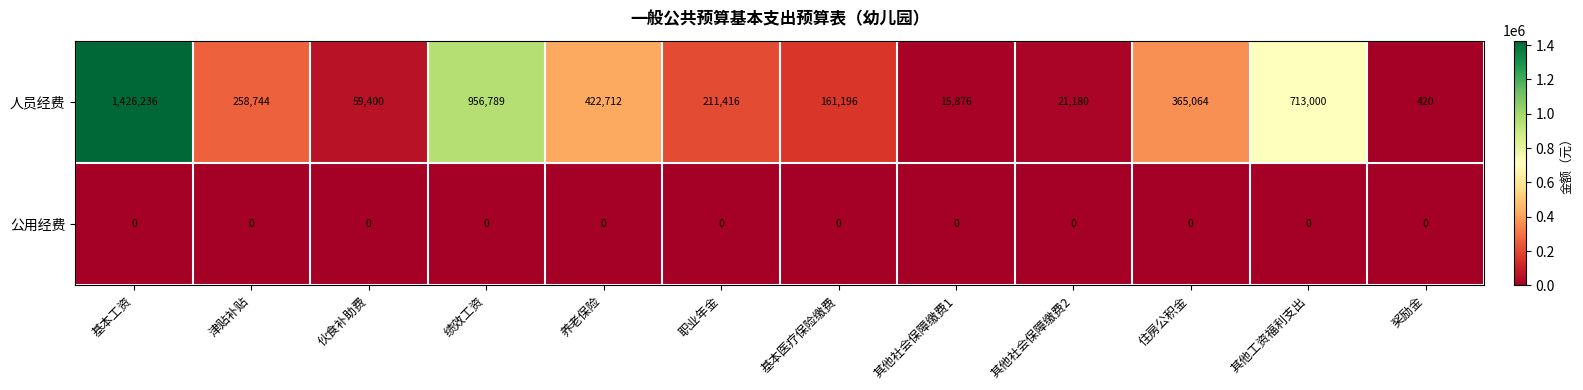

The 人员经费 series shows 489484 at 其他工资福利支出. True or false?

False